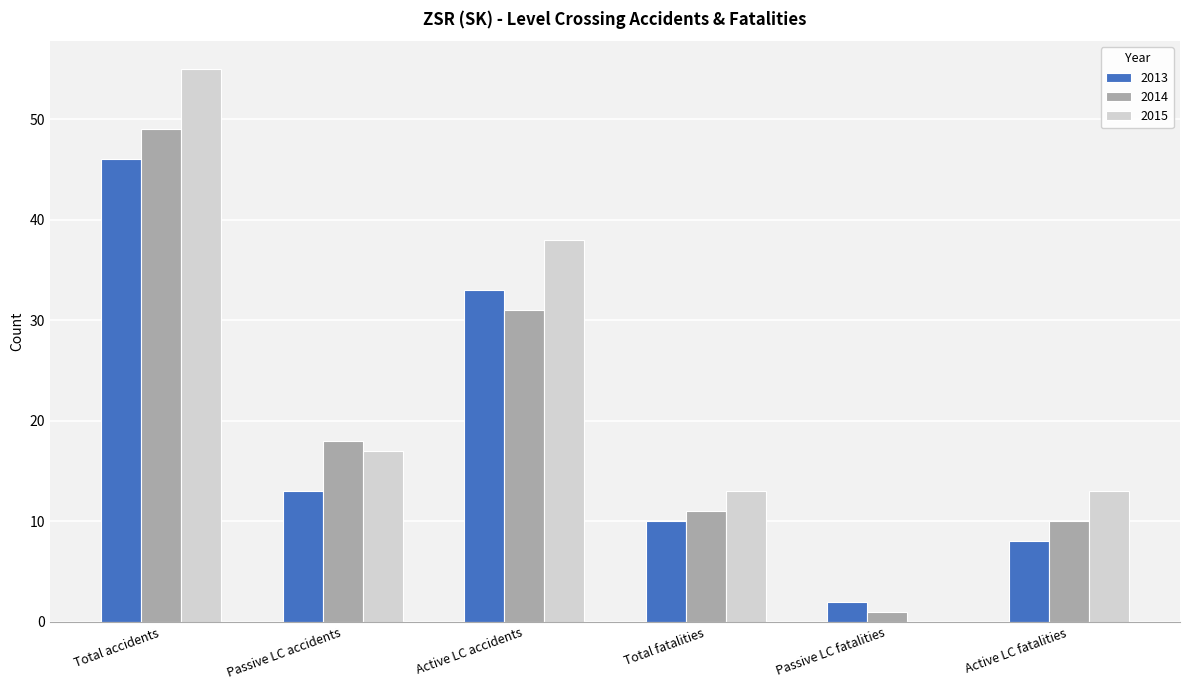

What is the sum of all 2014 values?

120